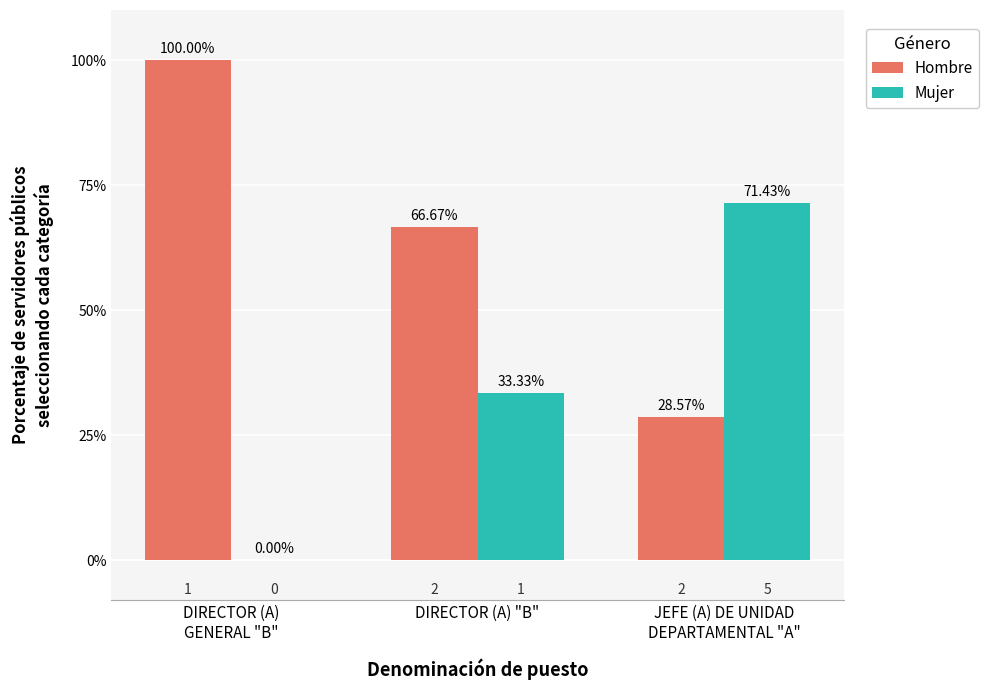

Which series has the largest total across all categories?

Hombre